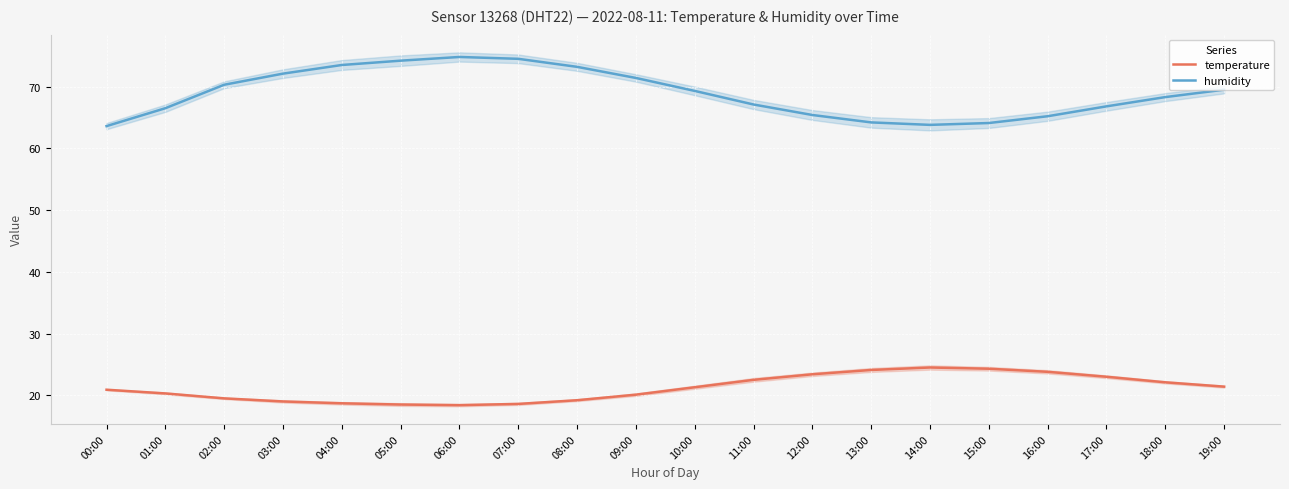

What is the maximum value for humidity?

74.8